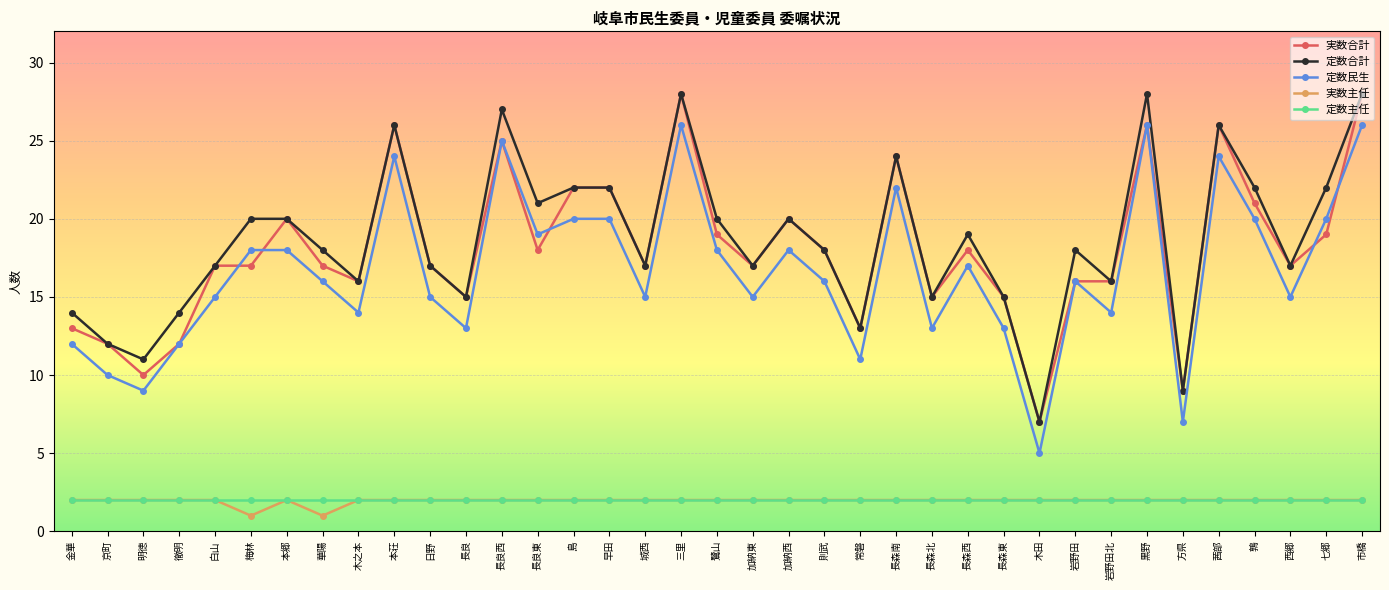

Does the chart have visible grid lines?

Yes